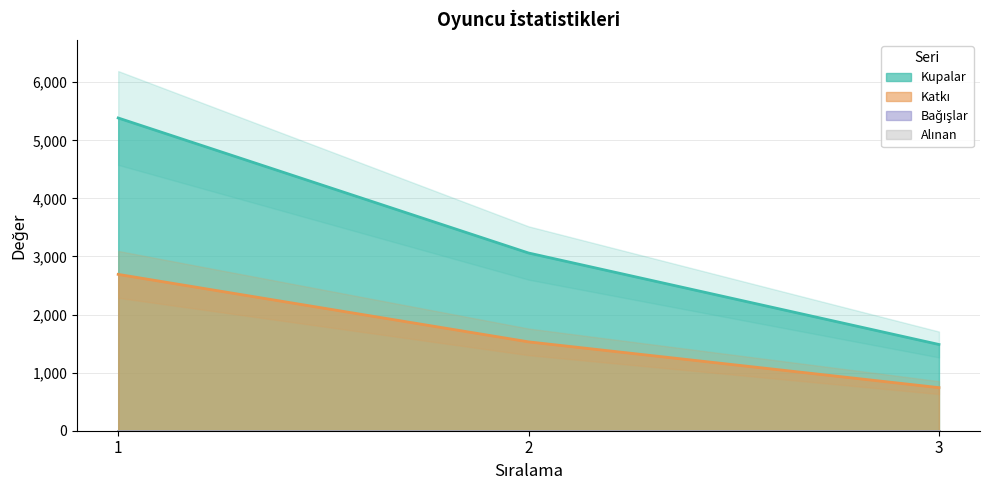

Which series has the largest range (max minus min)?

Kupalar